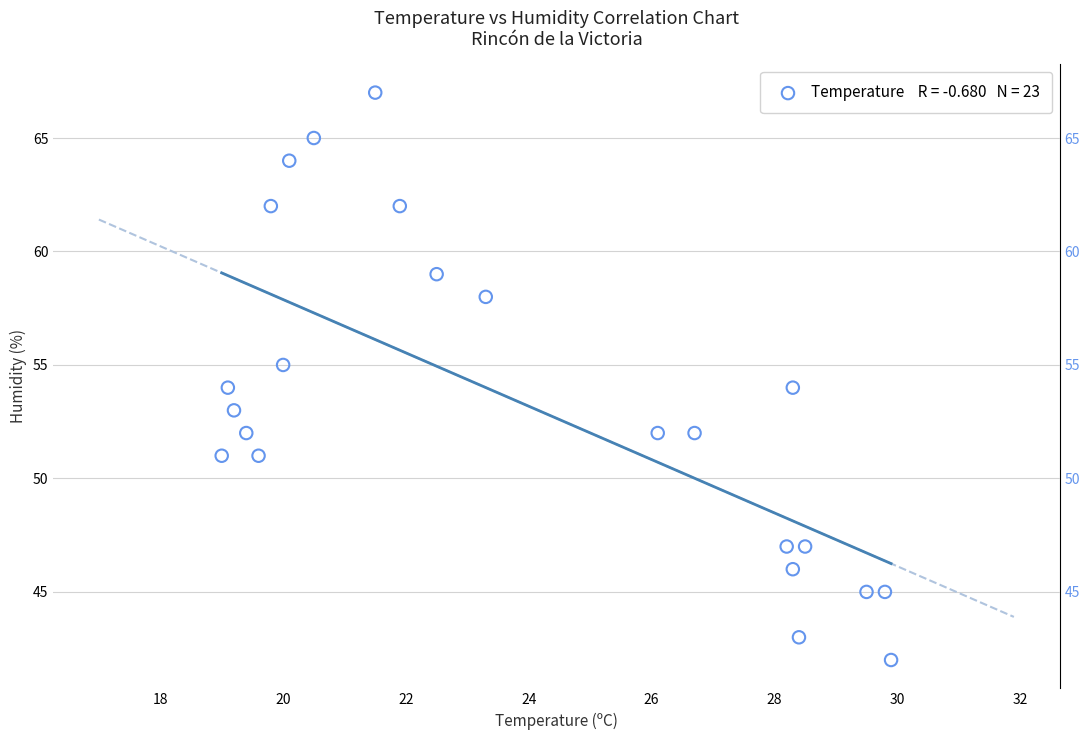

What is the range of Y values (max minus min)?

25